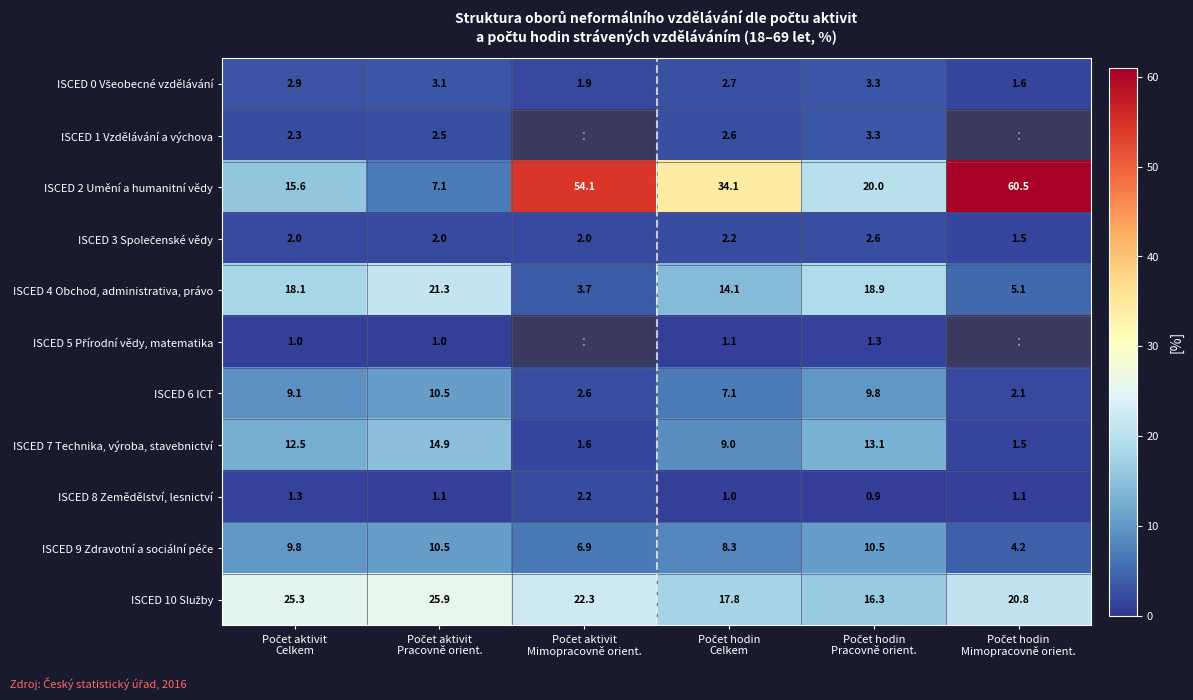

What value does the ISCED 1 Vzdělávání a výchova series have at Počet aktivit Pracovně orient.?

2.5